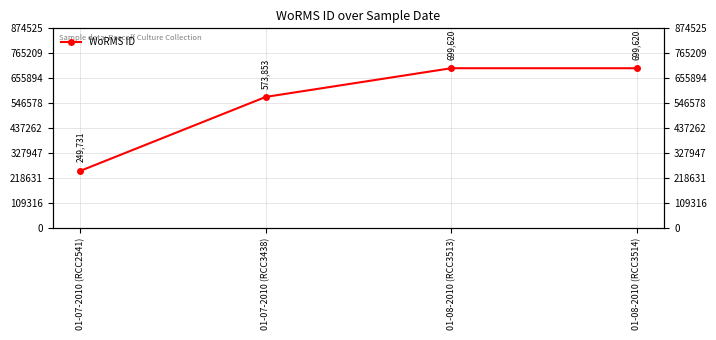

Rank the categories by value from highest to lowest.

01-08-2010 (RCC3513), 01-08-2010 (RCC3514), 01-07-2010 (RCC3438), 01-07-2010 (RCC2541)